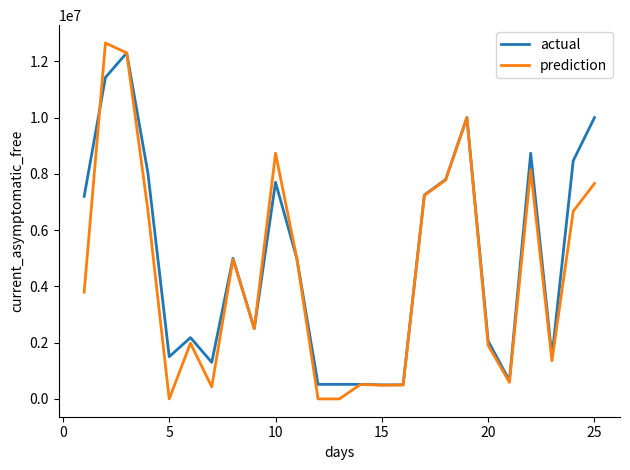

Rank the series by their average value, from highest to lowest.

actual, prediction